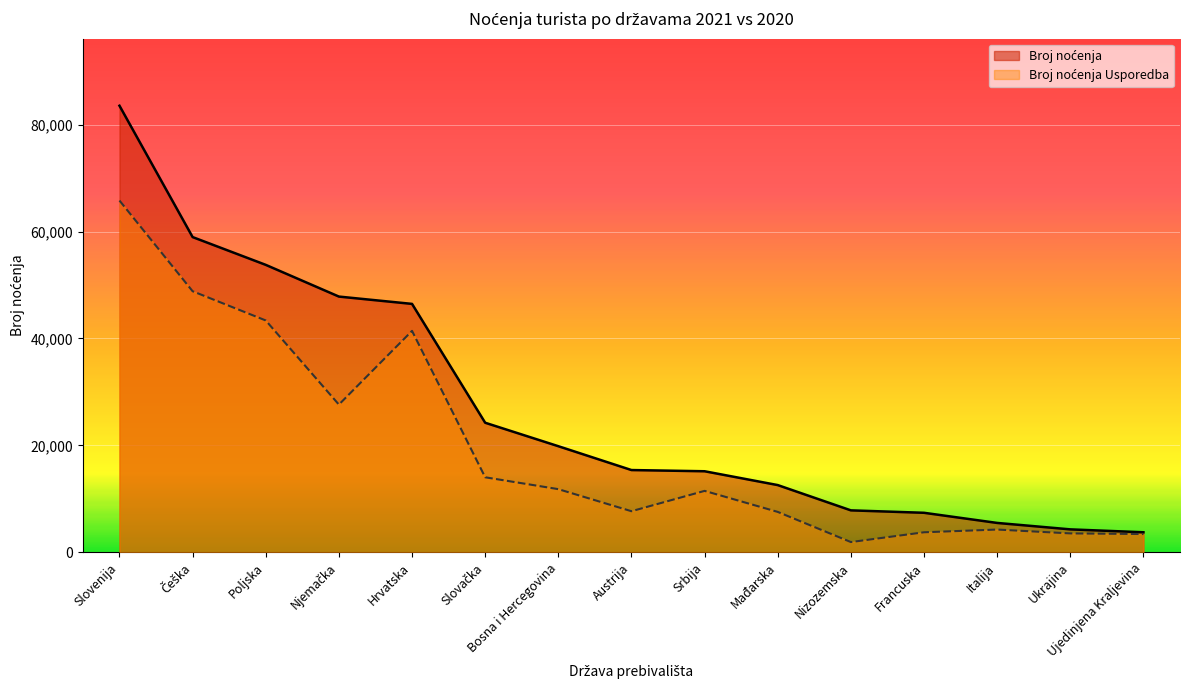

Between Slovenija and Ukrajina, which series saw the biggest shift?

Broj noćenja